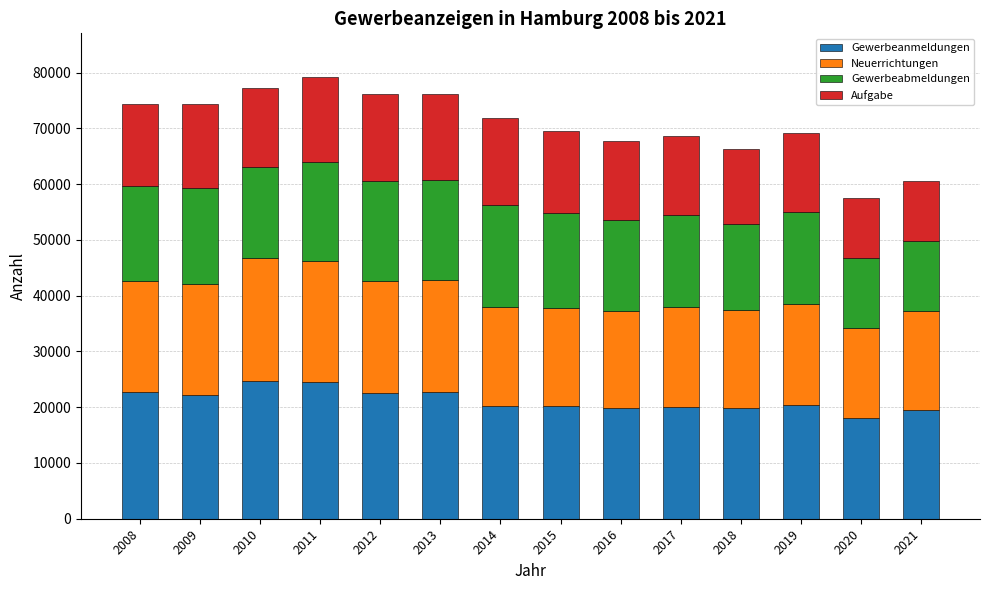

What is the minimum value for Gewerbeanmeldungen?

18040